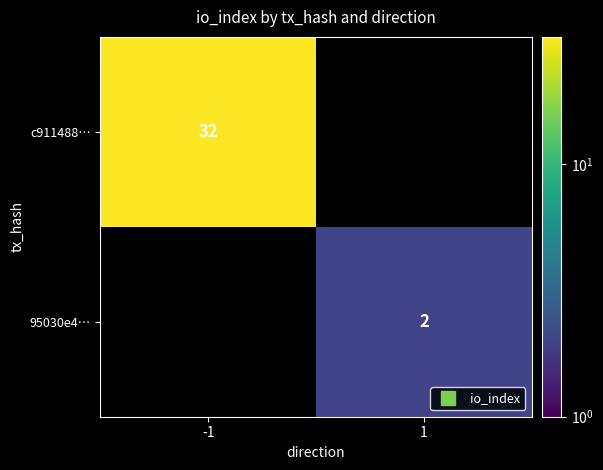

What value does the 95030e4… series have at 1?

2.0